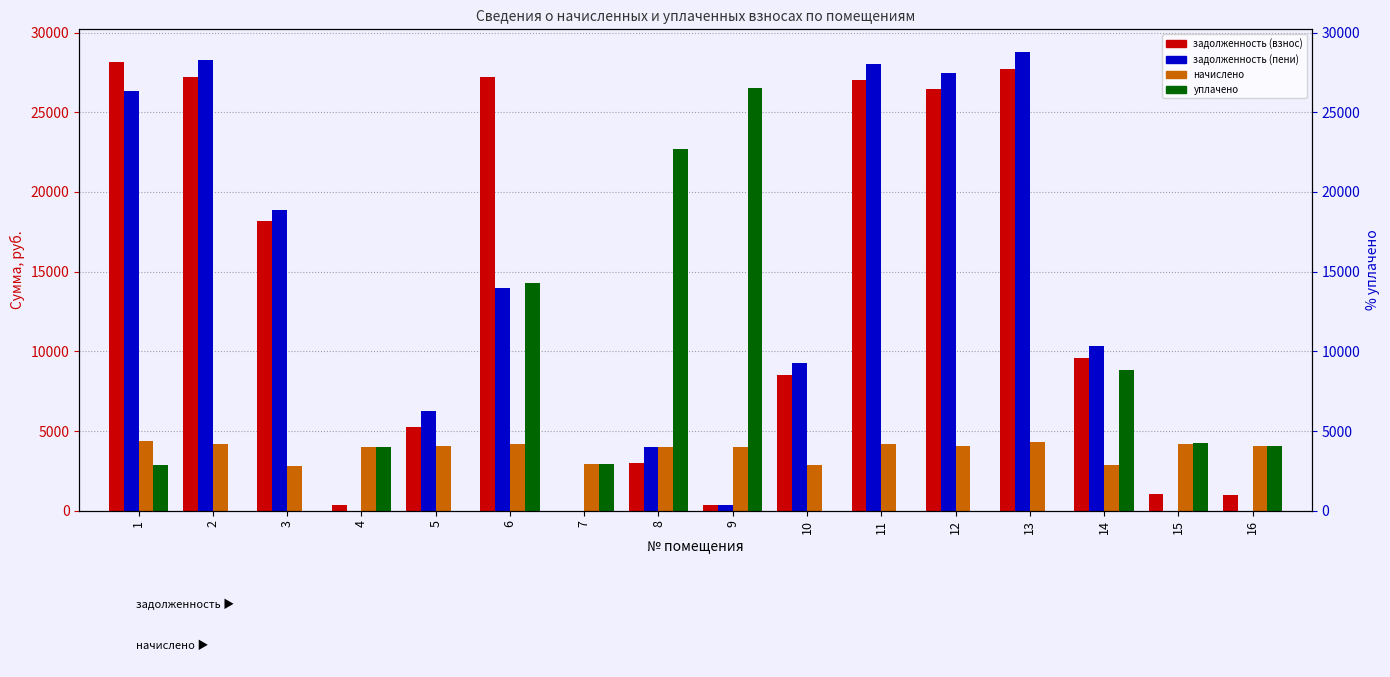

Which series has the largest range (max minus min)?

задолженность (пени)